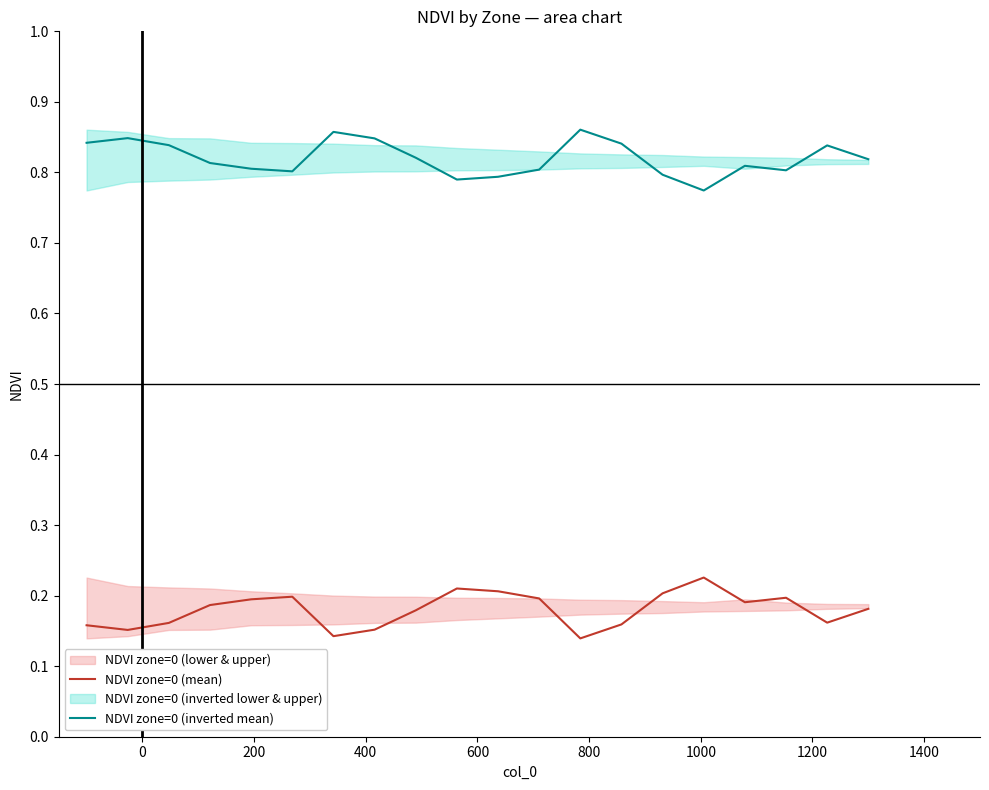

Is this an area chart (filled region under the line)?

No